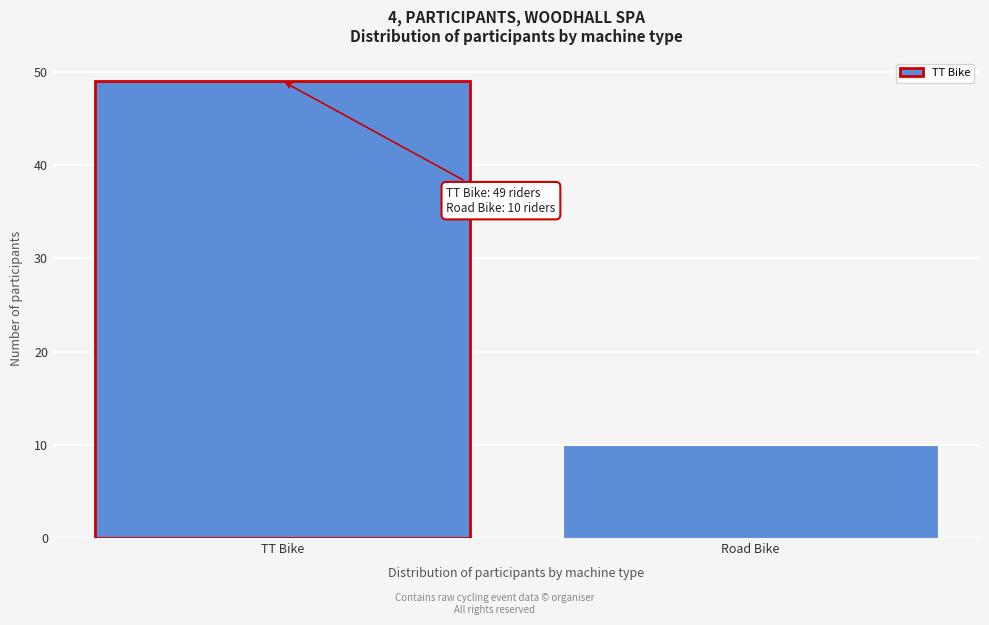

Reading left to right, transcribe all the data shown in this chart.

TT Bike=49	Road Bike=10